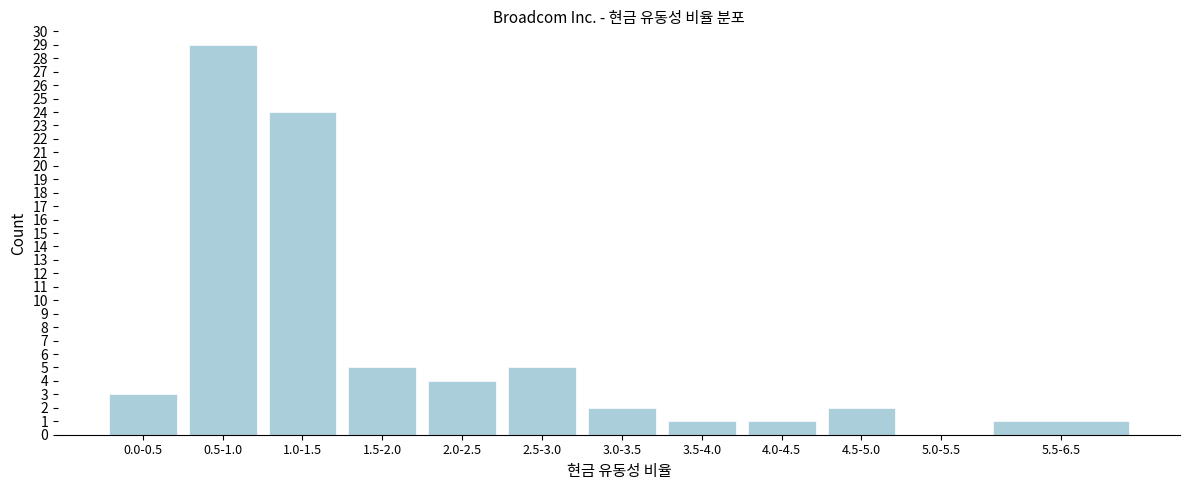

Reading left to right, what are all the values shown in this chart?

0.0-0.5=3	0.5-1.0=29	1.0-1.5=24	1.5-2.0=5	2.0-2.5=4	2.5-3.0=5	3.0-3.5=2	3.5-4.0=1	4.0-4.5=1	4.5-5.0=2	5.0-5.5=0	5.5-6.5=1